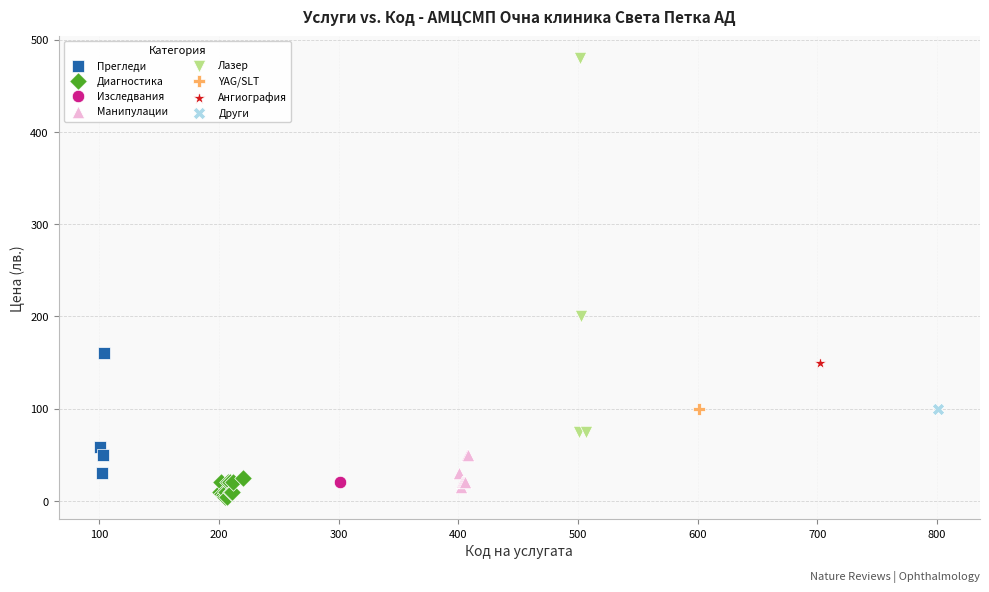

What are all the series names shown in the legend?

Прегледи, Диагностика, Изследвания, Манипулации, Лазер, YAG/SLT, Ангиография, Други